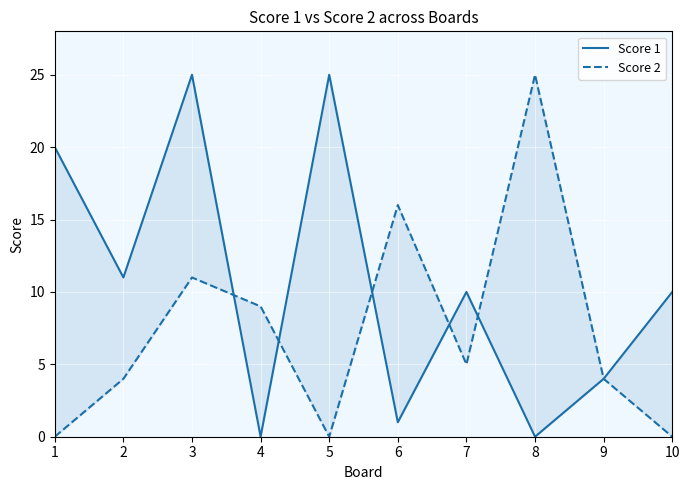

At which category does the chart reach its minimum across all series?

4